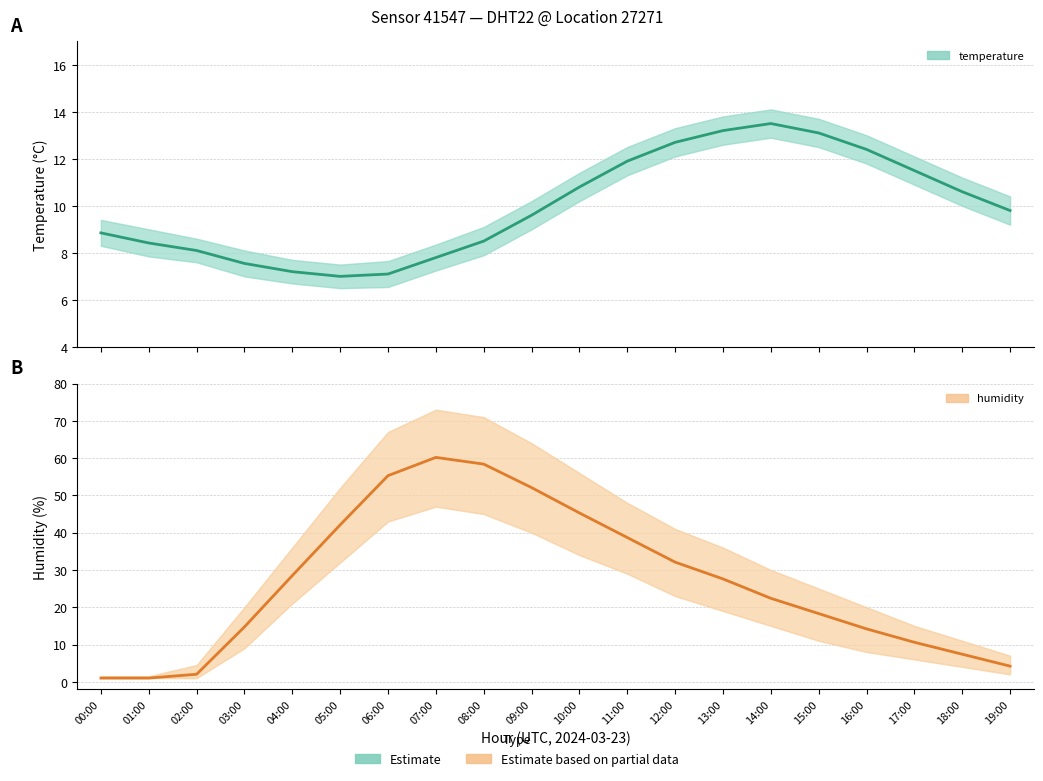

Which has a higher value, 10:00 or 02:00?

10:00